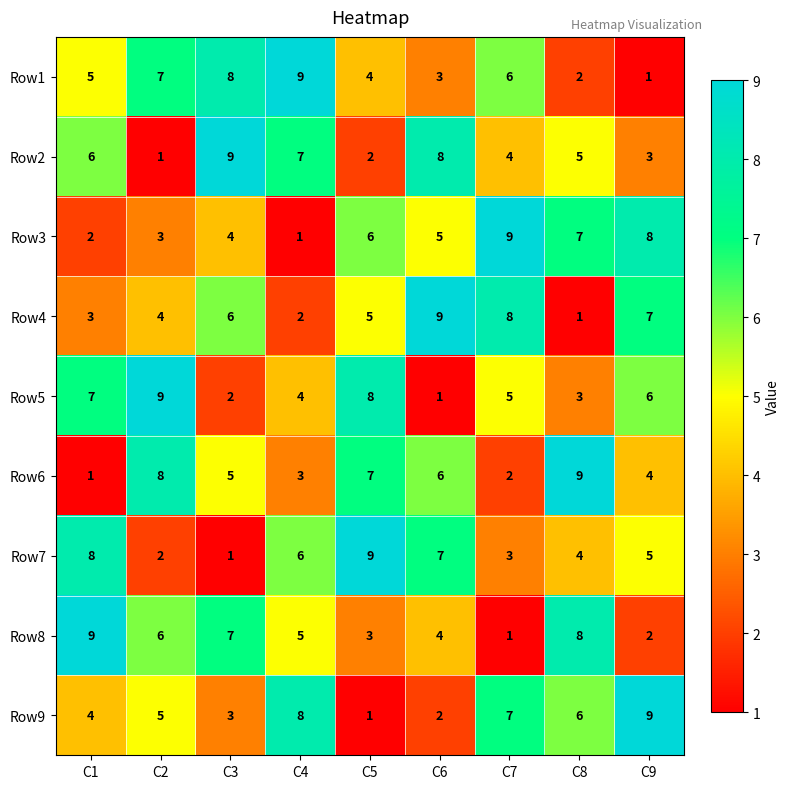

Which category has the lowest value in the Row3 series?

C4